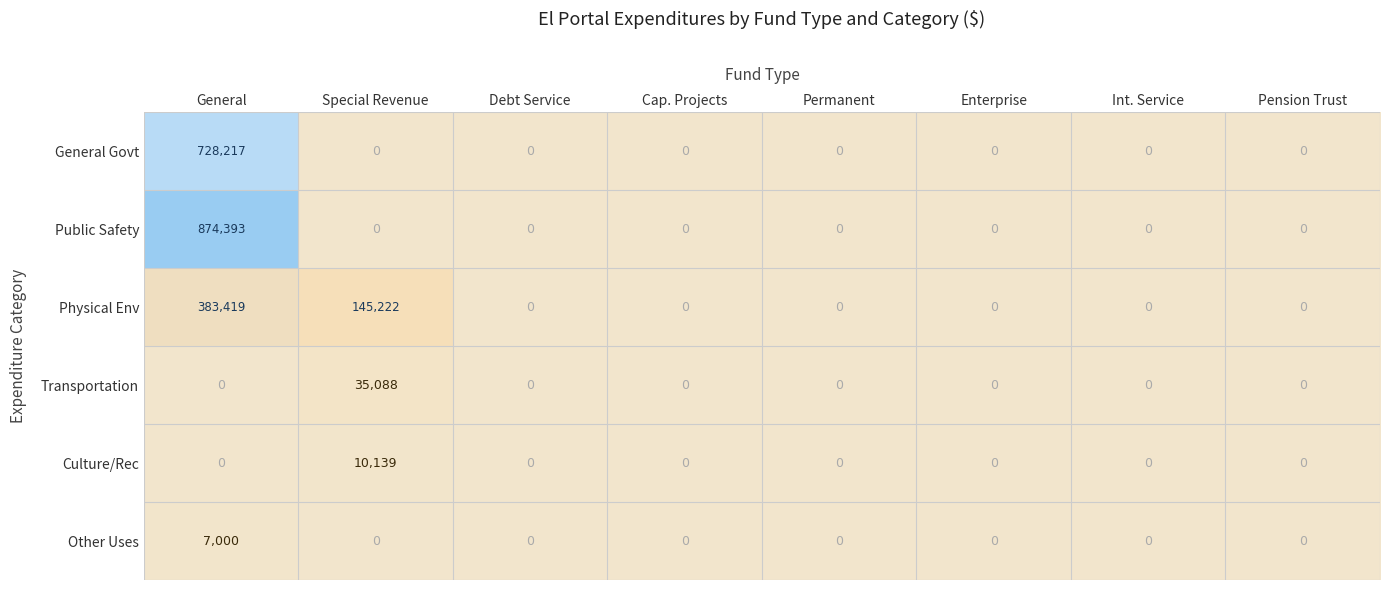

What is the sum of all Public Safety values?

874393